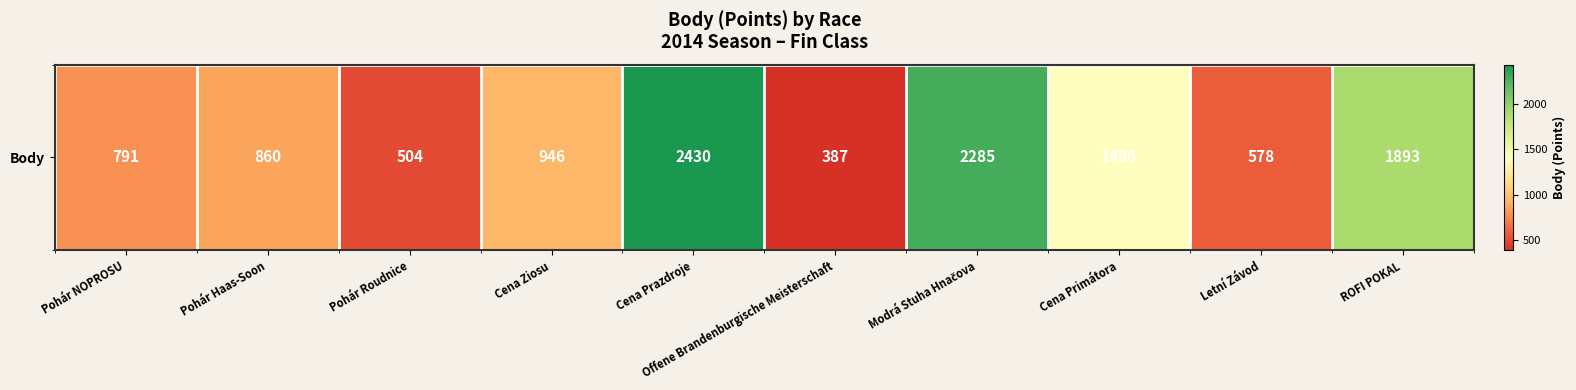

Approximately how many times larger is the value at Pohár Roudnice compared to Cena Primátora?

0.4